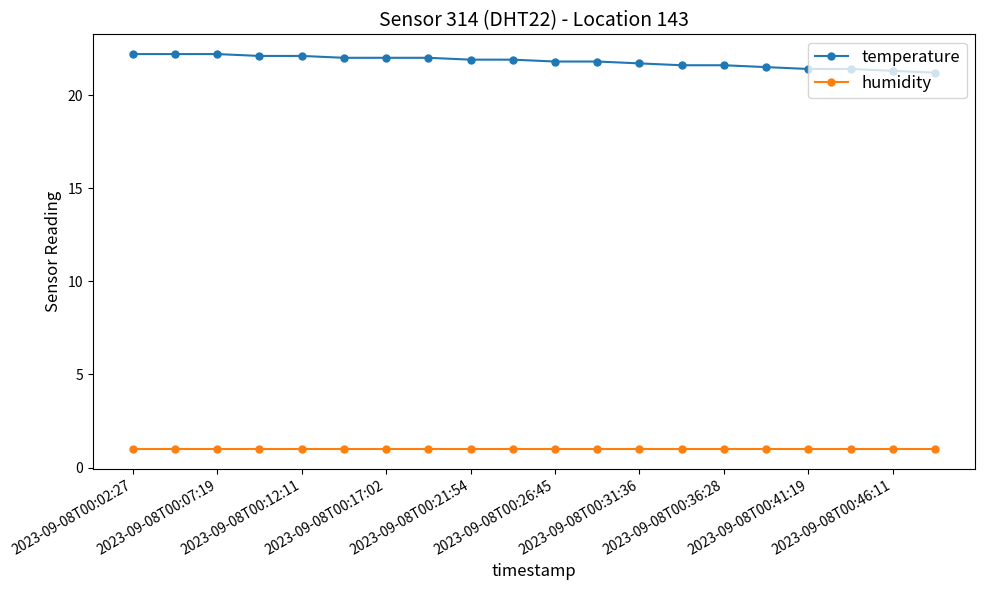

What is the average value of the temperature series?

21.8